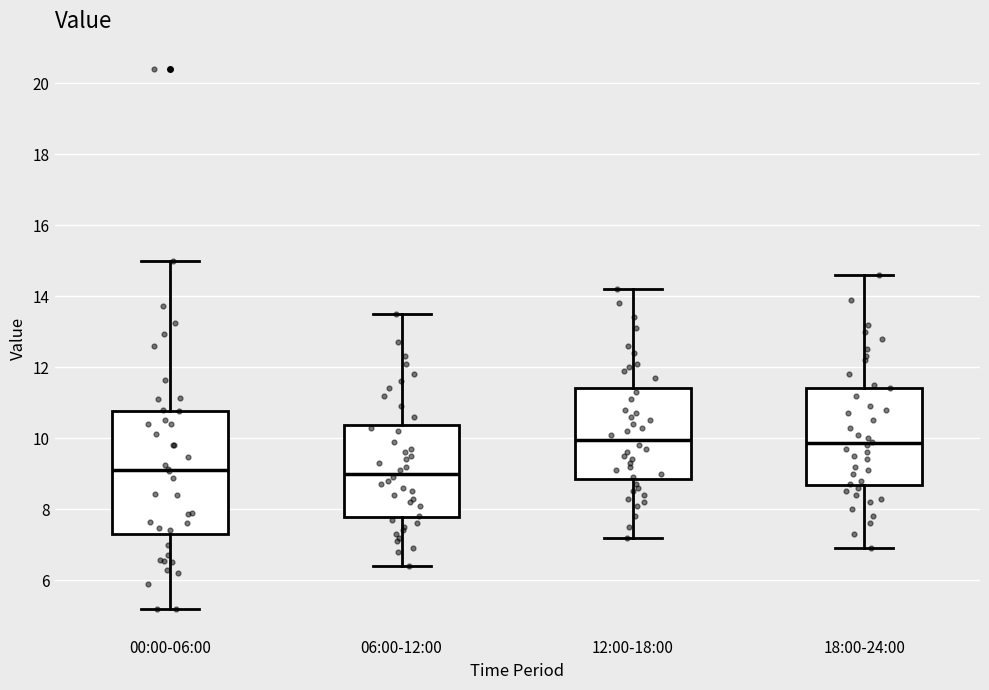

Where does the upper whisker of the box for 06:00-12:00 end on the y-axis? The values are not printed on the chart, so give them approximately, as read against the axis.

13.6